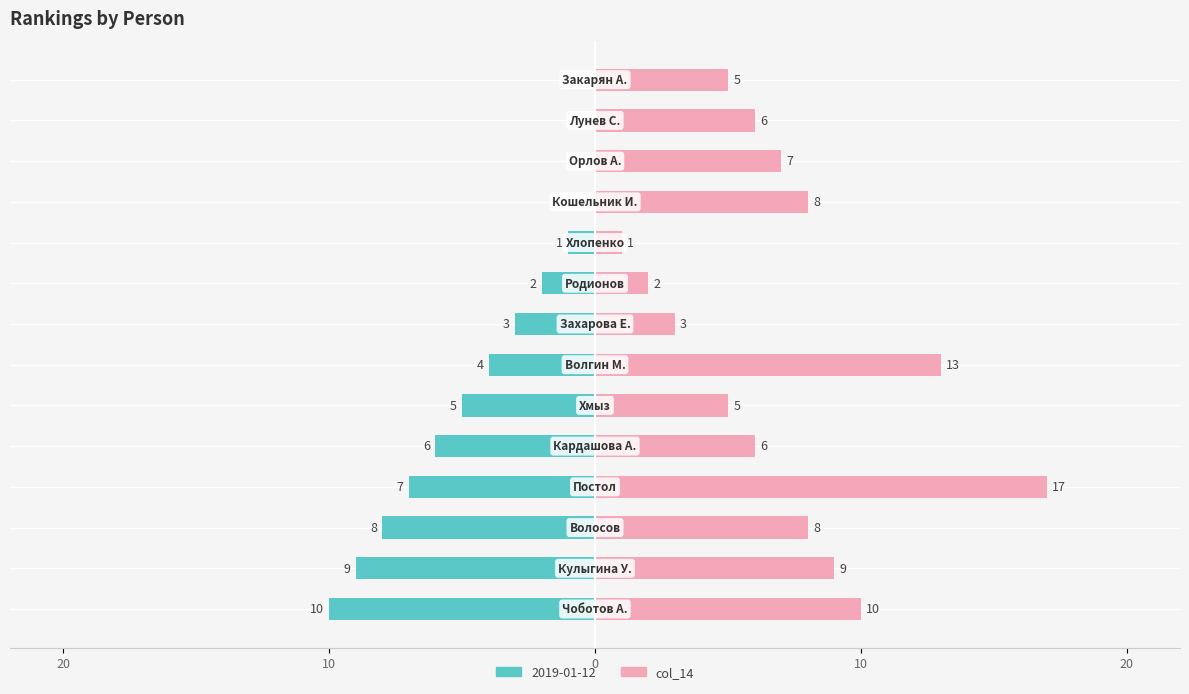

Are the bars horizontal?

Yes